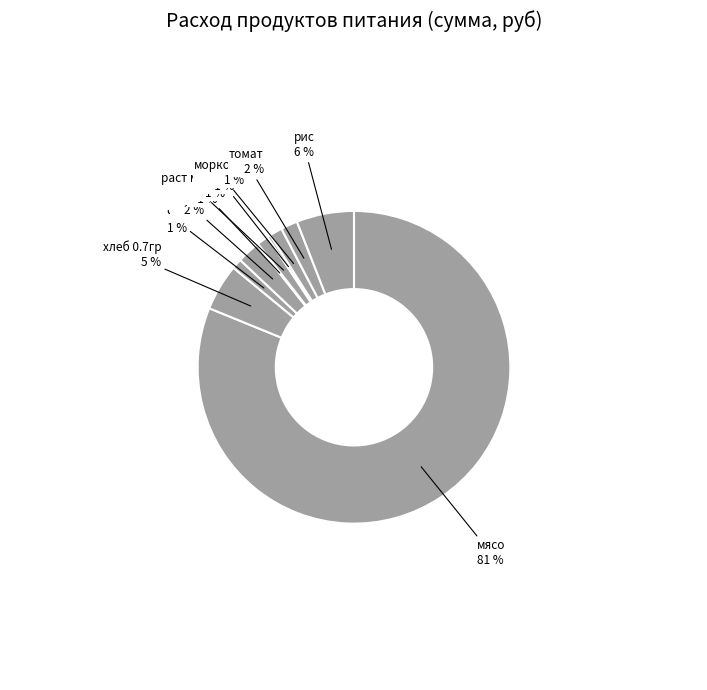

Between соль and сахар, which is larger?

сахар